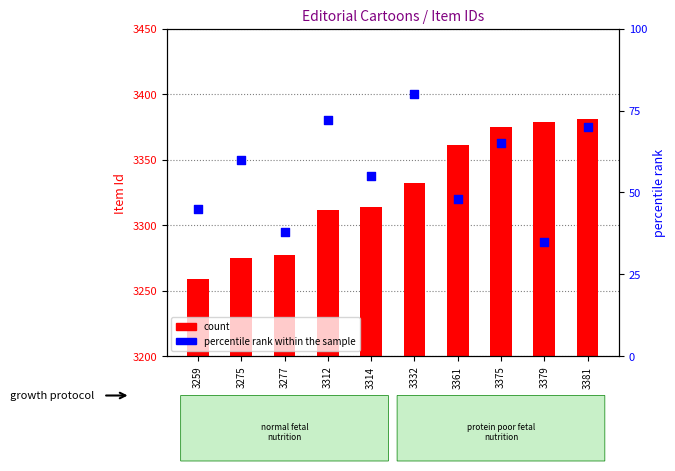

Which series has the largest Y range (max minus min)?

count